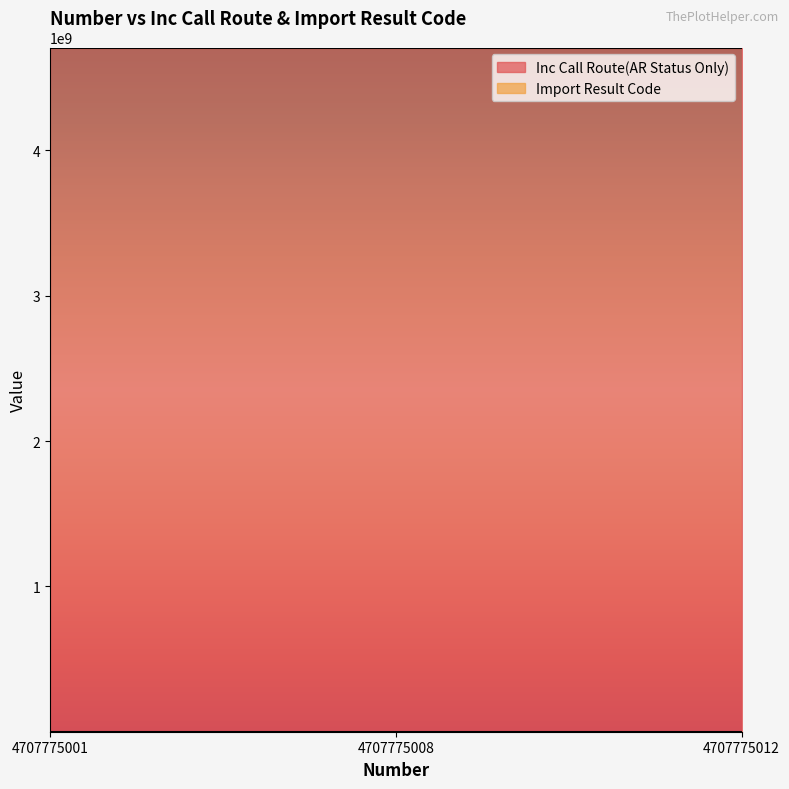

How many series are shown in this chart?

2